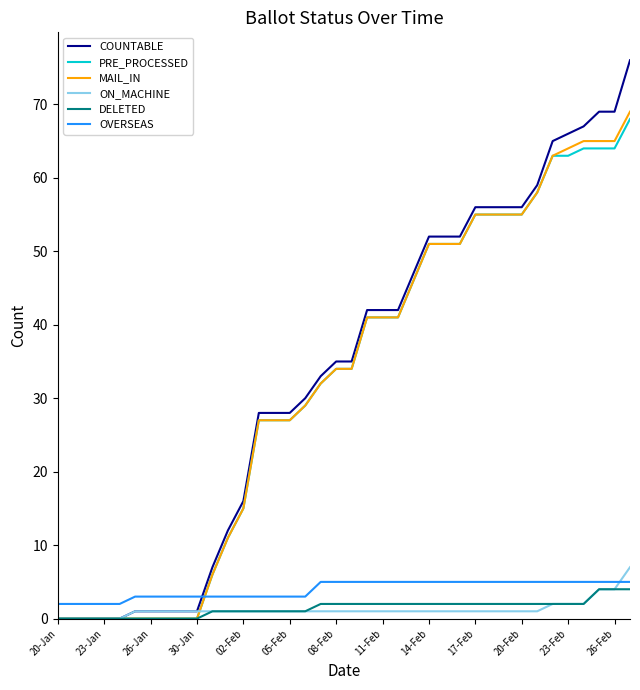

How many times do OVERSEAS and ON_MACHINE cross each other?

1